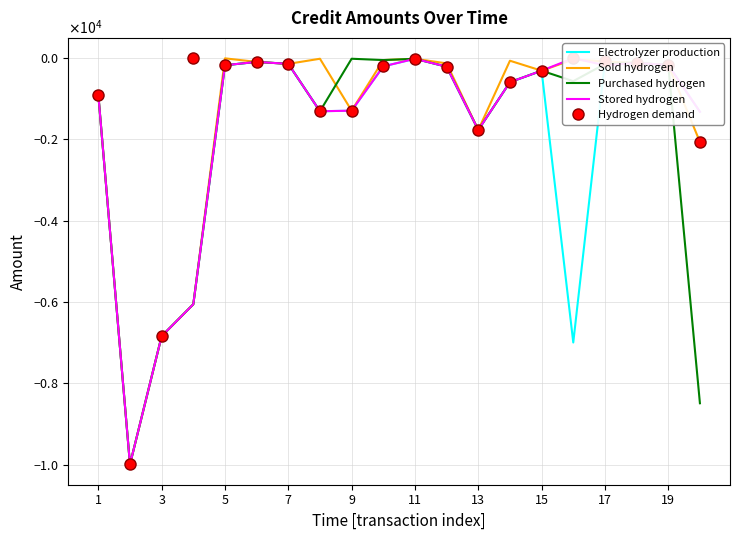

How many values in the Purchased hydrogen series exceed -221?

9